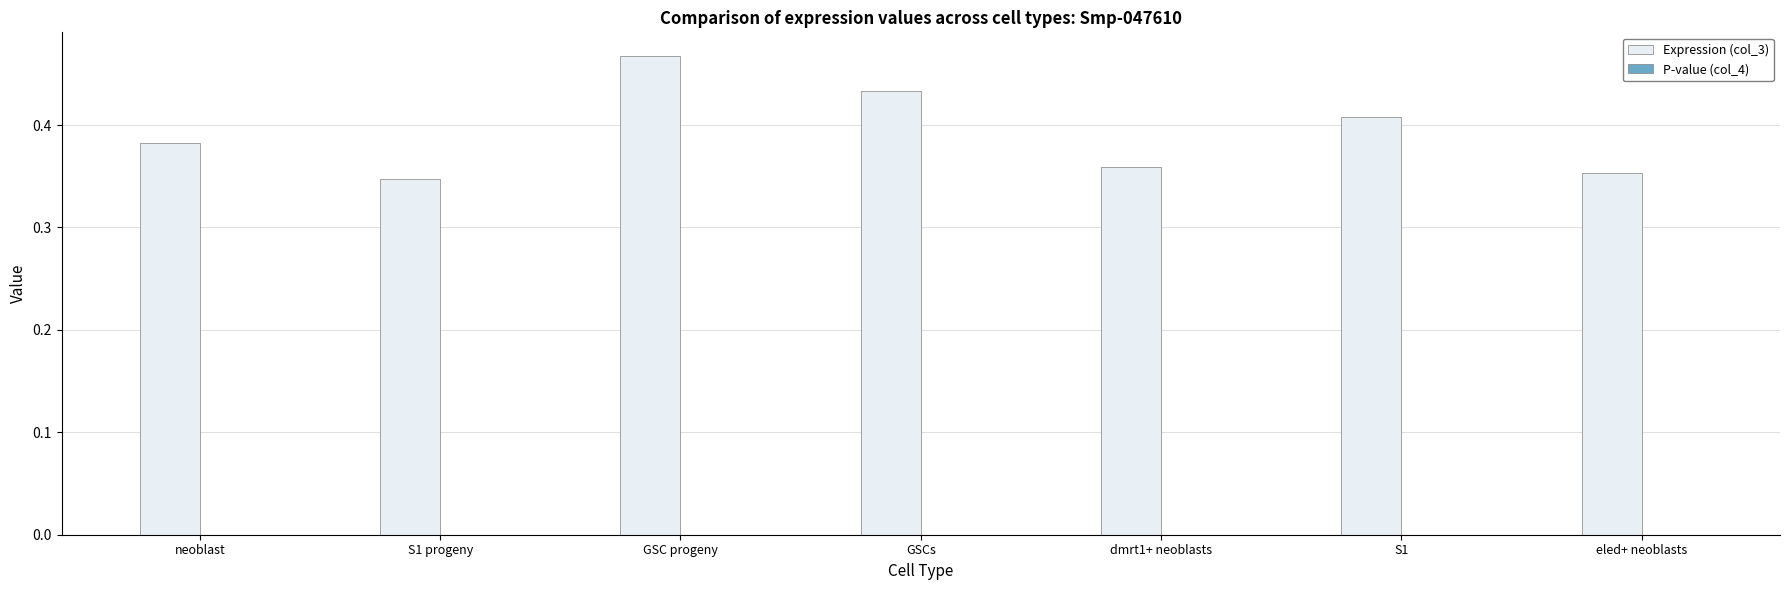

The value of Expression (col_3) at dmrt1+ neoblasts is 0.5. True or false?

False